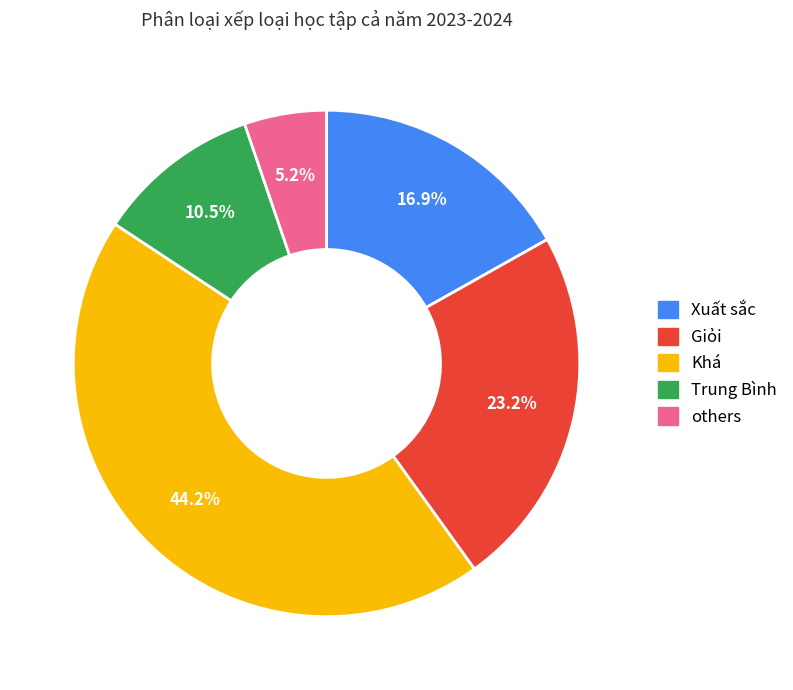

The Giỏi slice represents 16% of the pie. True or false?

False